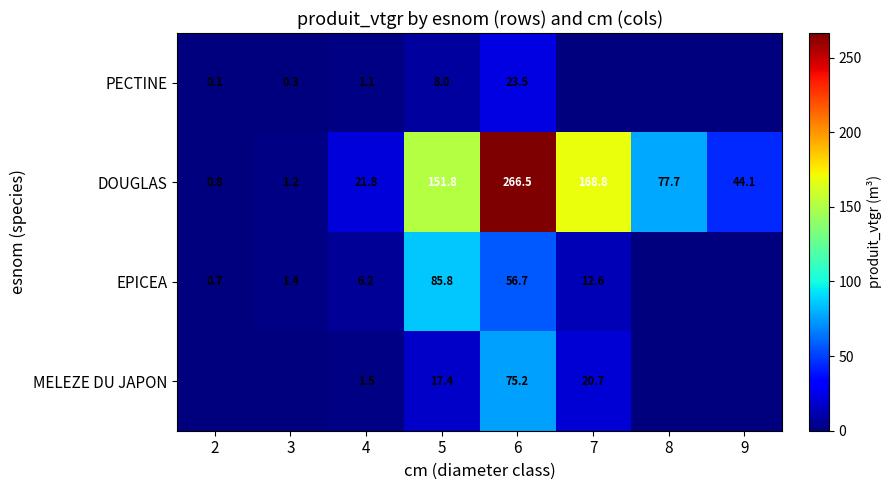

Which series changed the most between 4 and 5?

DOUGLAS